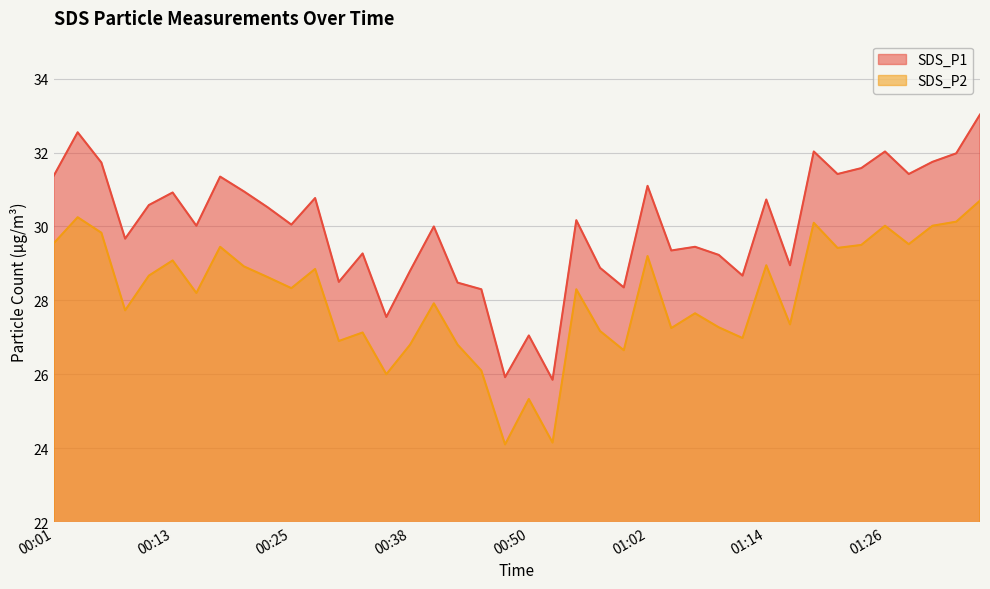

Reading left to right, list all the values displayed in this chart.

SDS_P1: 00:01=31.4	00:03=32.5	00:06=31.7	00:08=29.7	00:11=30.6	00:13=30.9	00:16=30.0	00:18=31.4	00:20=30.9	00:23=30.5	00:25=30.1	00:28=30.8	00:30=28.5	00:33=29.3	00:35=27.6	00:38=28.8	00:40=30.0	00:42=28.5	00:45=28.3	00:47=25.9	00:50=27.1	00:52=25.9	00:55=30.2	00:57=28.9	00:59=28.4	01:02=31.1	01:04=29.4	01:07=29.4	01:09=29.2	01:12=28.7	01:14=30.7	01:17=28.9	01:19=32.0	01:21=31.4	01:24=31.6	01:26=32.0	01:29=31.4	01:31=31.8	01:34=32.0	01:36=33.0
SDS_P2: 00:01=29.6	00:03=30.2	00:06=29.8	00:08=27.7	00:11=28.7	00:13=29.1	00:16=28.2	00:18=29.4	00:20=28.9	00:23=28.6	00:25=28.3	00:28=28.9	00:30=26.9	00:33=27.1	00:35=26.0	00:38=26.8	00:40=27.9	00:42=26.8	00:45=26.1	00:47=24.1	00:50=25.3	00:52=24.1	00:55=28.3	00:57=27.2	00:59=26.6	01:02=29.2	01:04=27.2	01:07=27.6	01:09=27.3	01:12=27.0	01:14=28.9	01:17=27.4	01:19=30.1	01:21=29.4	01:24=29.5	01:26=30.0	01:29=29.5	01:31=30.0	01:34=30.1	01:36=30.7